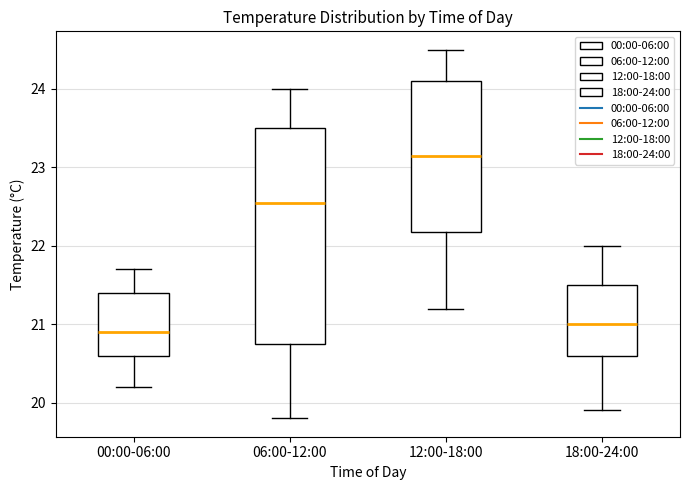

Reading left to right, read every box against the y-axis: the position of its median line, the range the box covers, and the ends of its whiskers. The values are not printed on the chart, so give them approximately, as read against the axis.

00:00-06:00: median 20.9, box 20.6 to 21.4, whiskers 20.2 to 21.7
06:00-12:00: median 22.6, box 20.8 to 23.5, whiskers 19.8 to 24.0
12:00-18:00: median 23.2, box 22.2 to 24.1, whiskers 21.2 to 24.5
18:00-24:00: median 21.0, box 20.6 to 21.5, whiskers 19.9 to 22.0